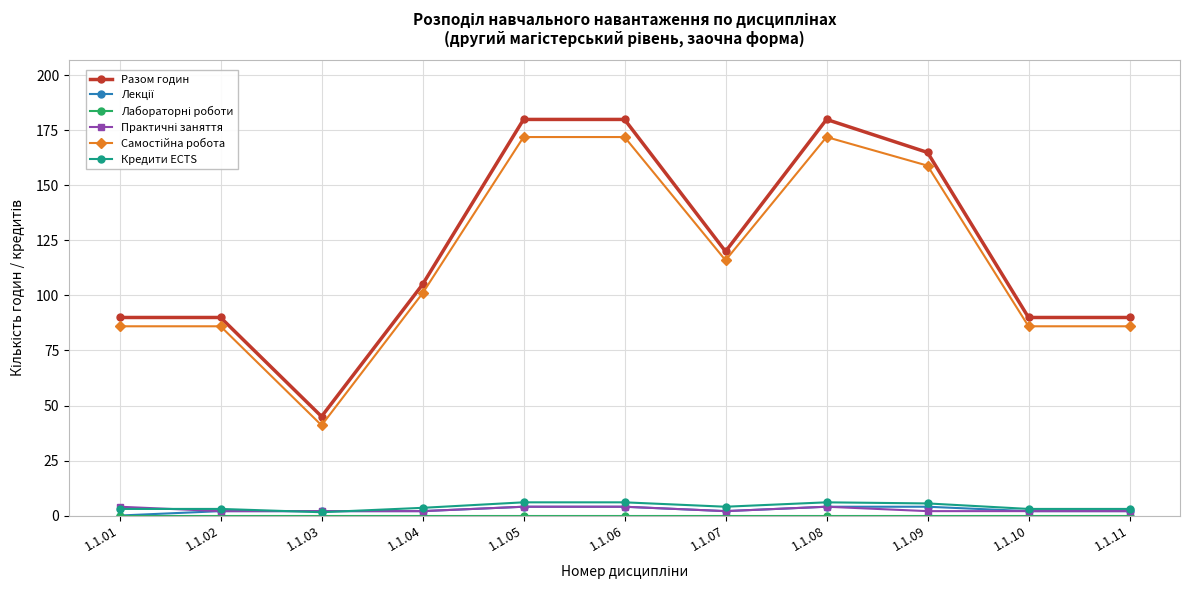

What is the value of the Кредити ECTS point at the 6th from the left?

6.0